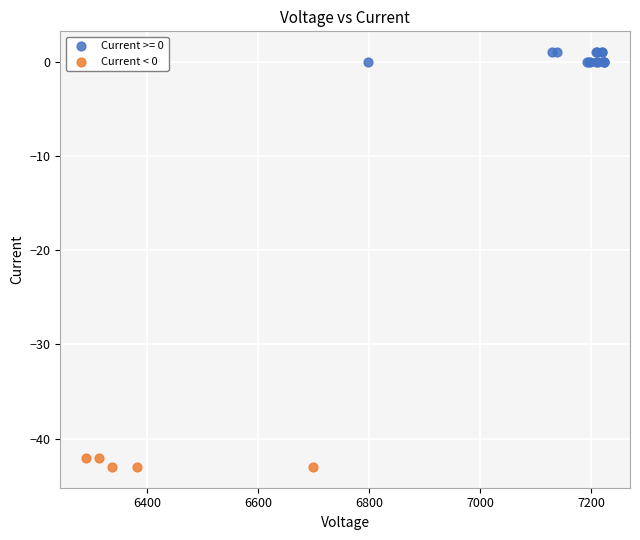

Which series contains the lowest Y value?

Current < 0